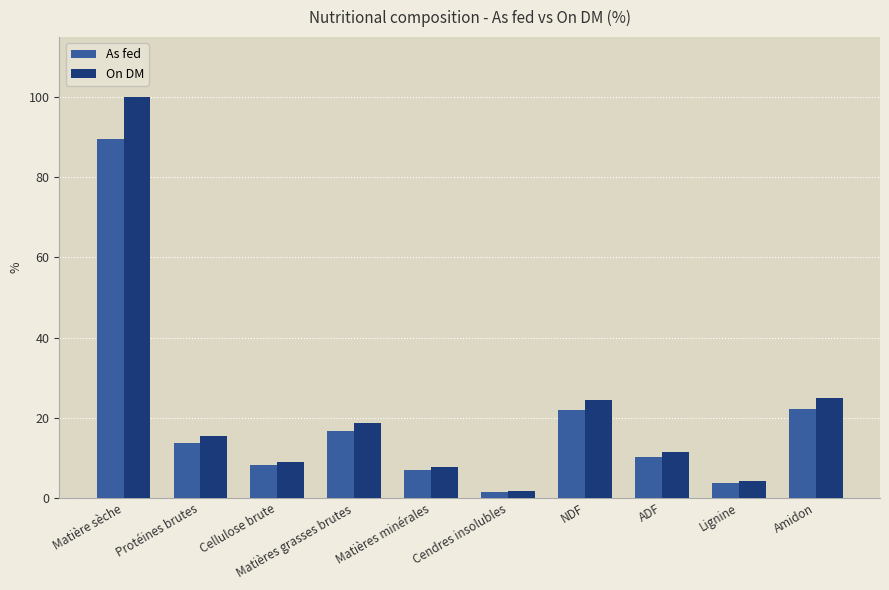

What is the average value of the As fed series?

19.5